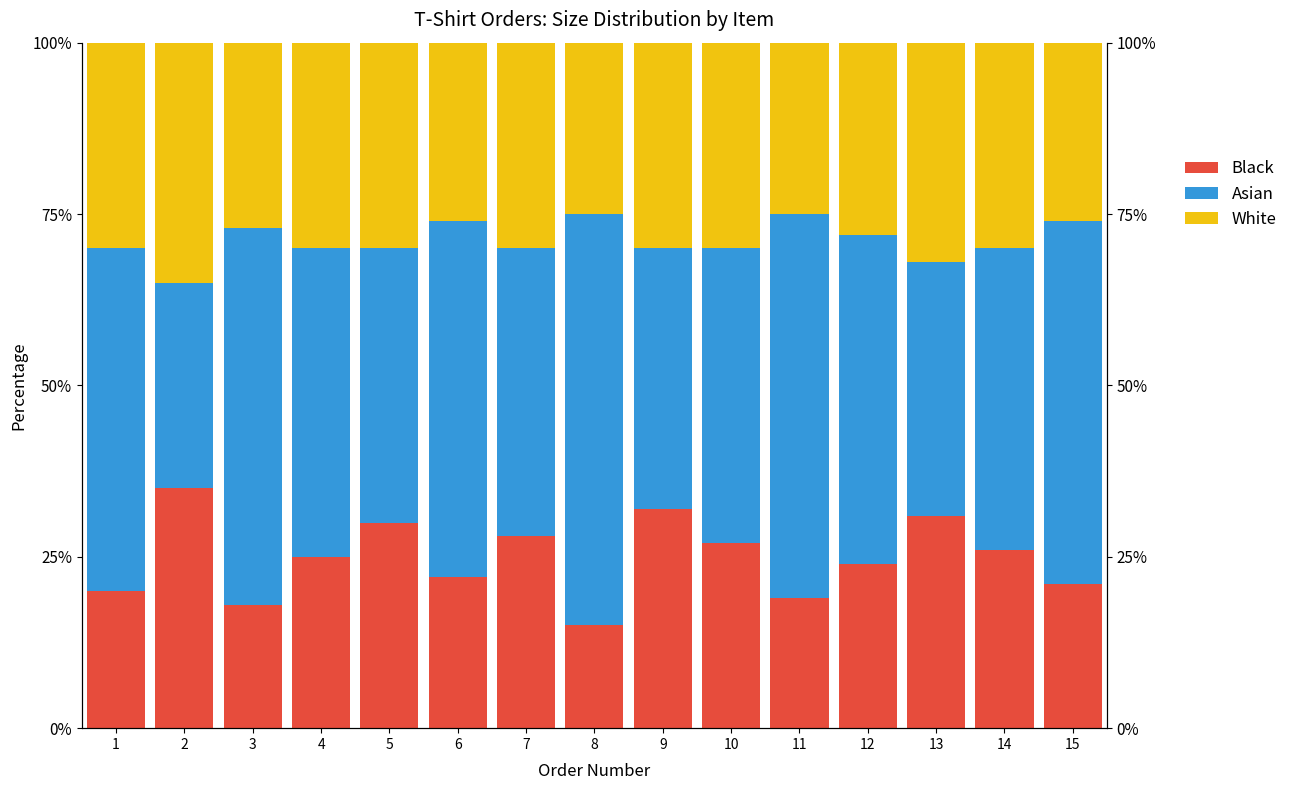

How many data points does each series have?

15